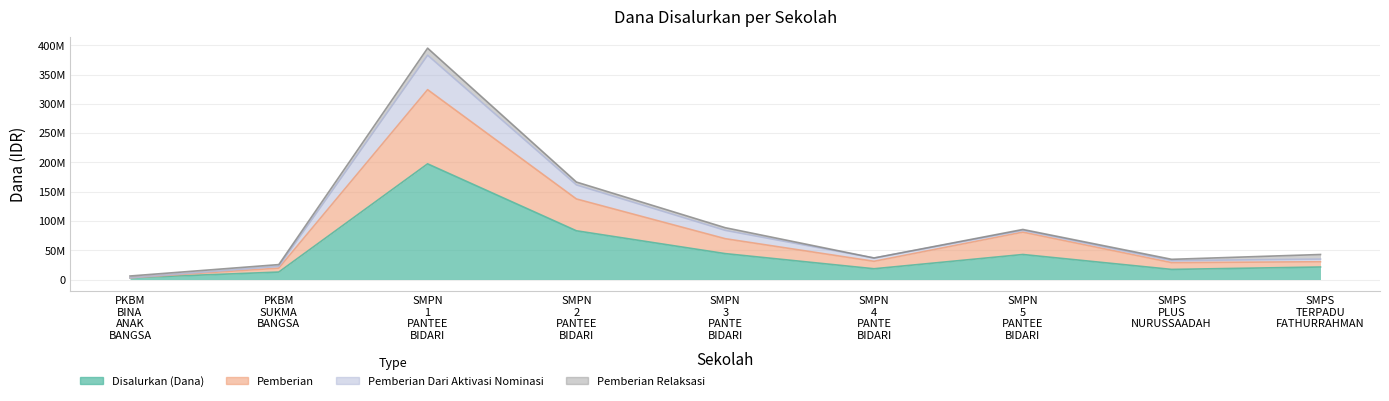

What is the label of the 7th point from the right?

SMPN 1 PANTEE BIDARI